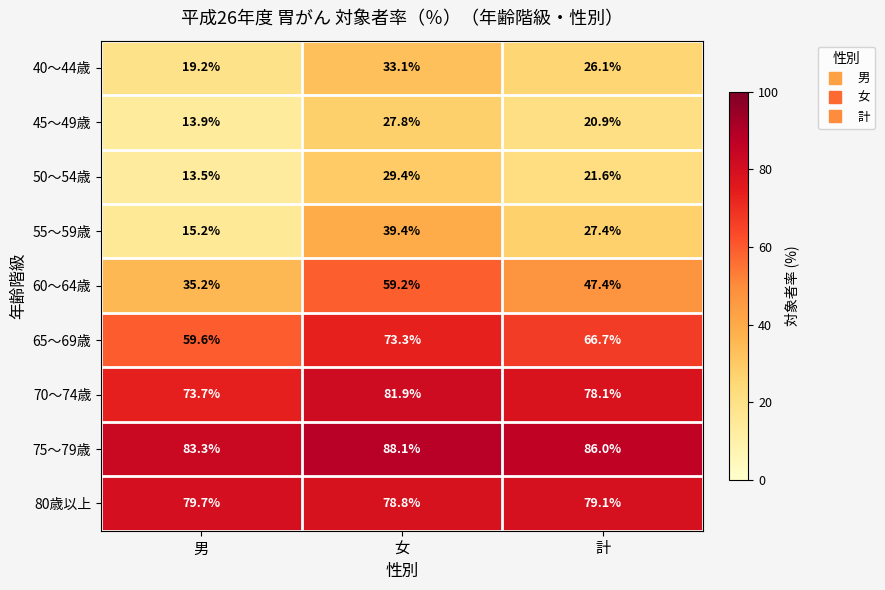

What is the difference between the highest and lowest values at 男?

69.8